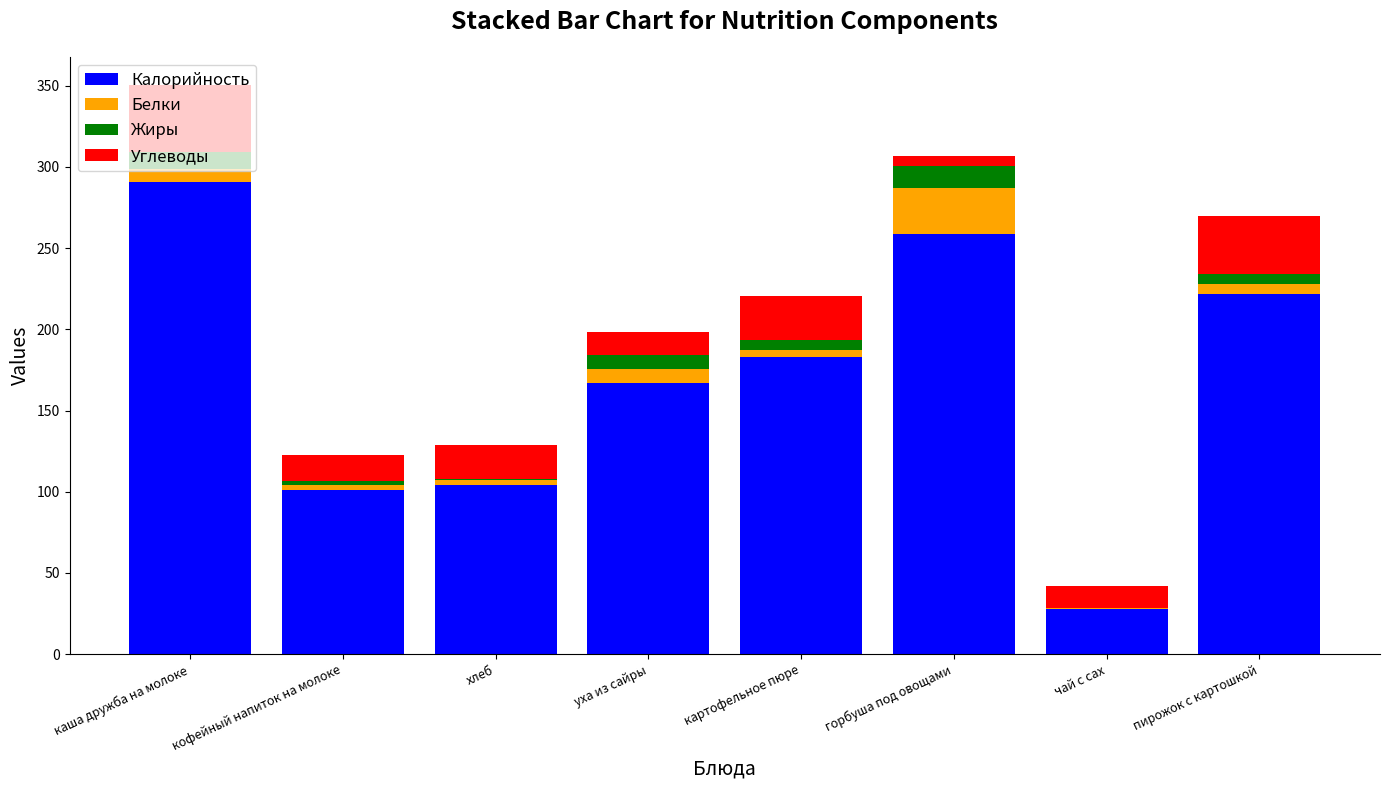

Does the chart contain stacked bars?

Yes